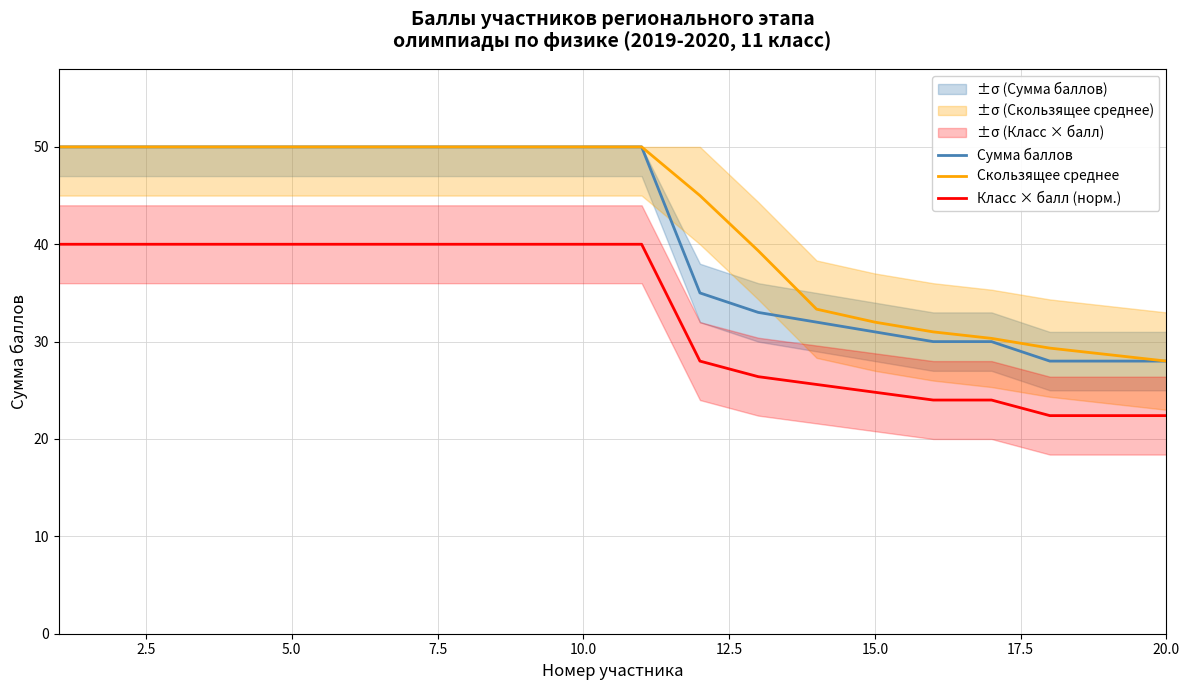

True or false: Скользящее среднее has more than 1 interior local peaks.

False